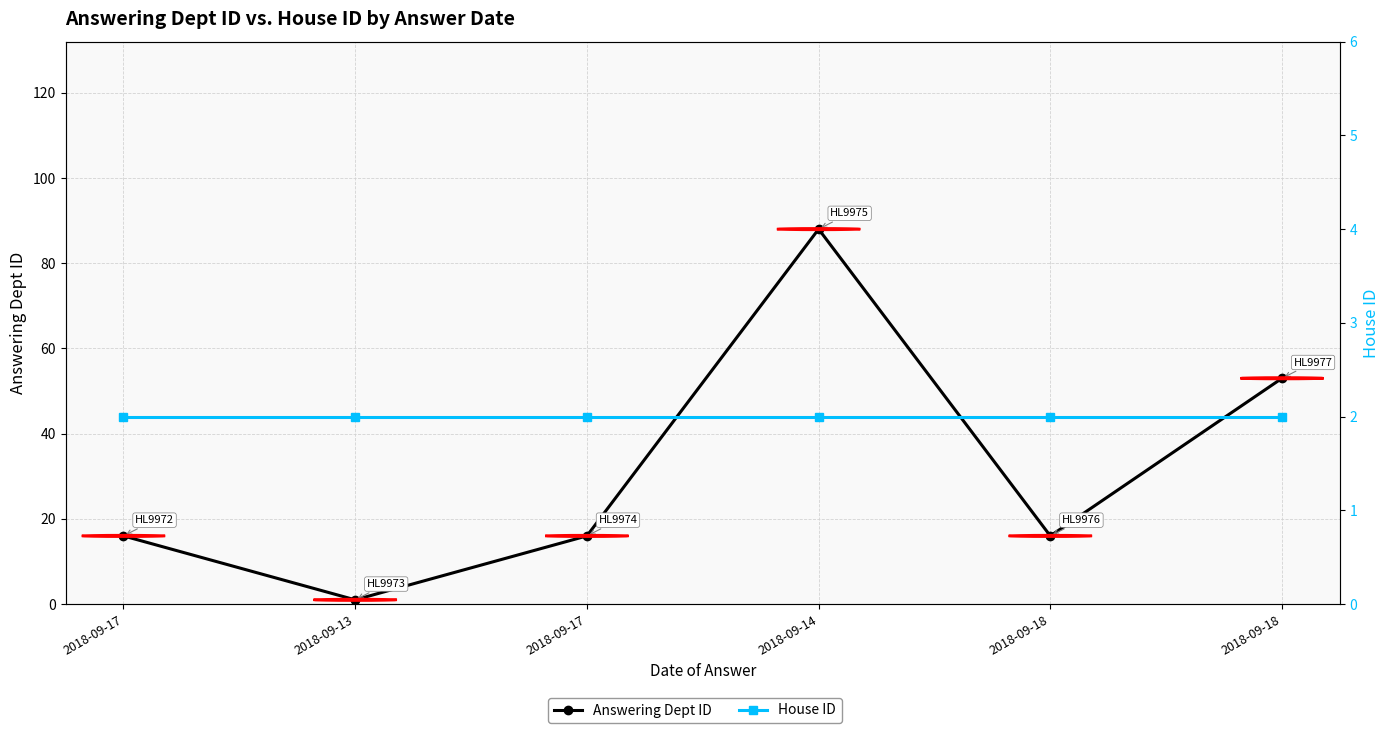

True or false: House ID and Answering Dept ID intersect in this chart.

True